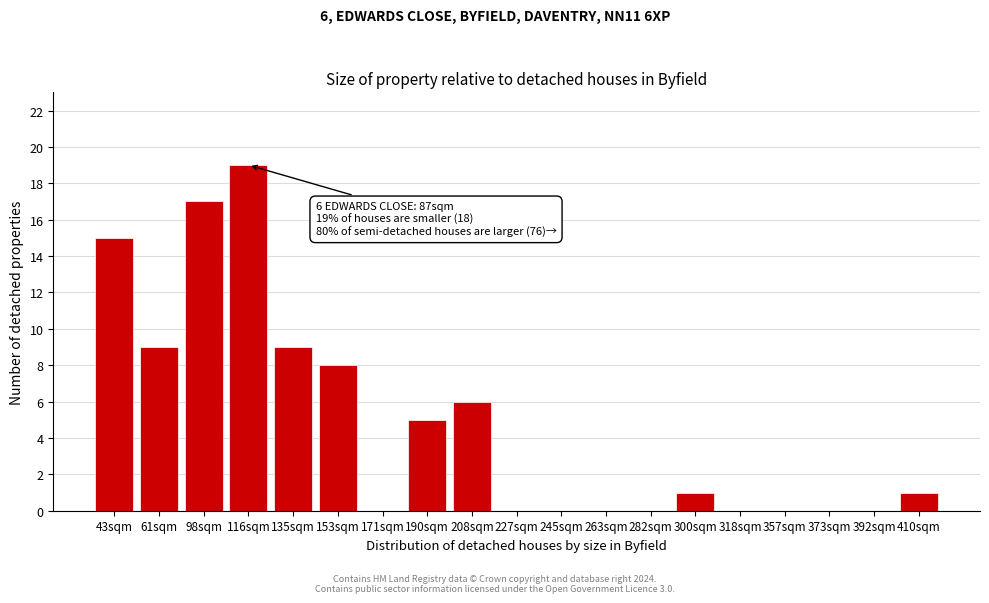

Reading left to right, transcribe all the data shown in this chart.

43sqm=15	61sqm=9	98sqm=17	116sqm=19	135sqm=9	153sqm=8	171sqm=0	190sqm=5	208sqm=6	227sqm=0	245sqm=0	263sqm=0	282sqm=0	300sqm=1	318sqm=0	357sqm=0	373sqm=0	392sqm=0	410sqm=1